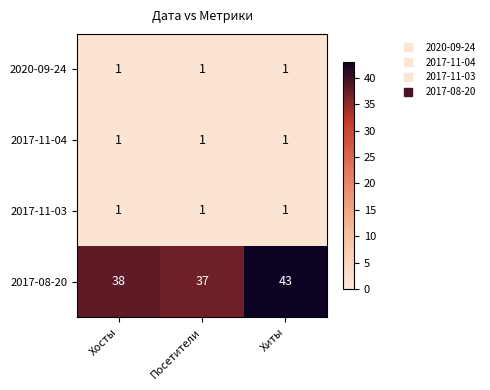

The value of 2017-08-20 at Посетители is 10. True or false?

False